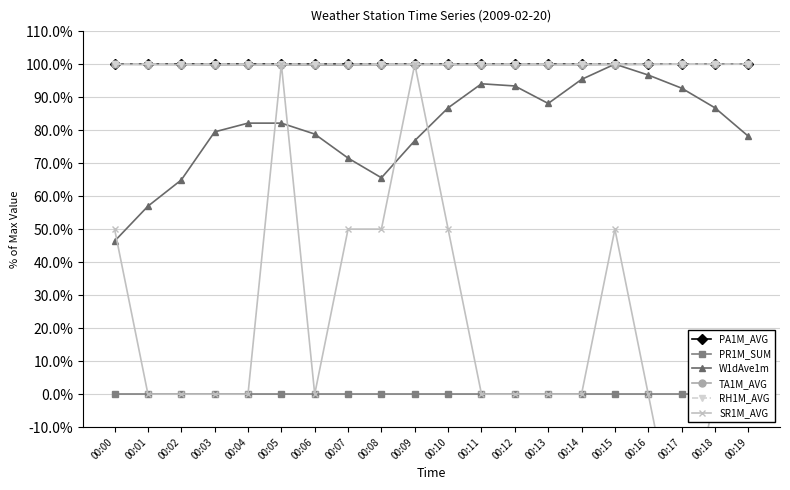

Is the value of TA1M_AVG at 00:19 greater than the value of PR1M_SUM at 00:07?

Yes